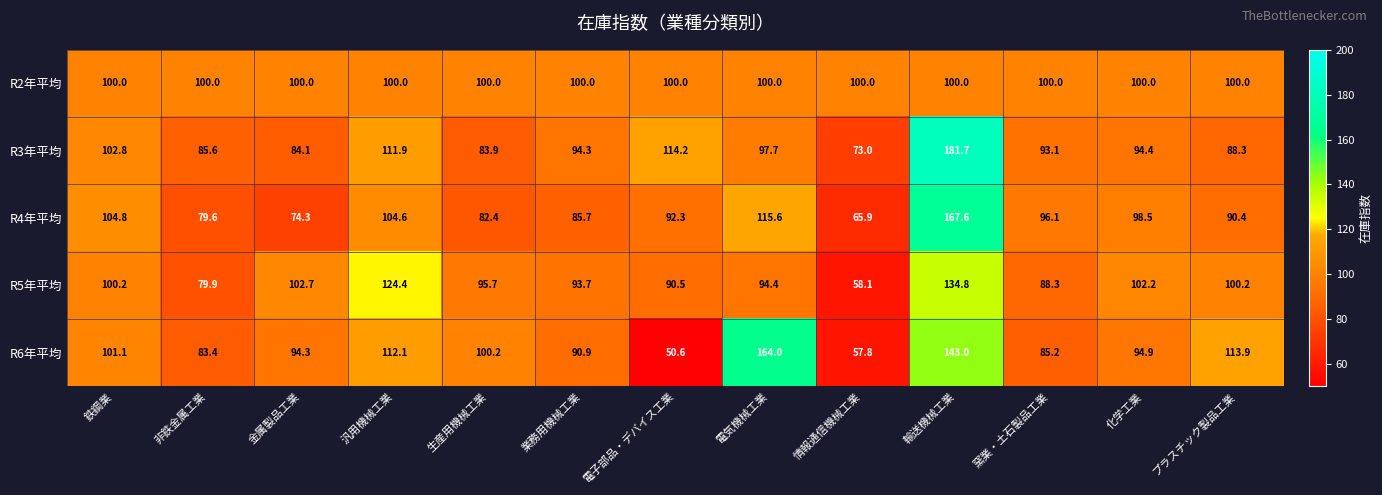

Is it true that R2年平均 equals 100.0 at 非鉄金属工業?

True